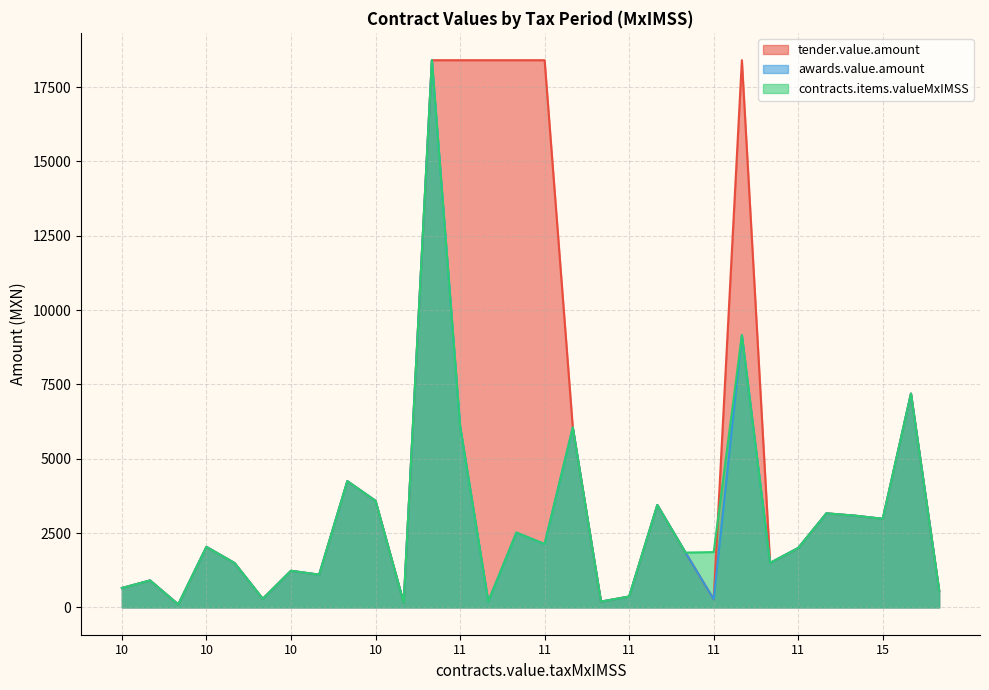

True or false: tender.value.amount has more than 1 points higher than both neighbors.

True